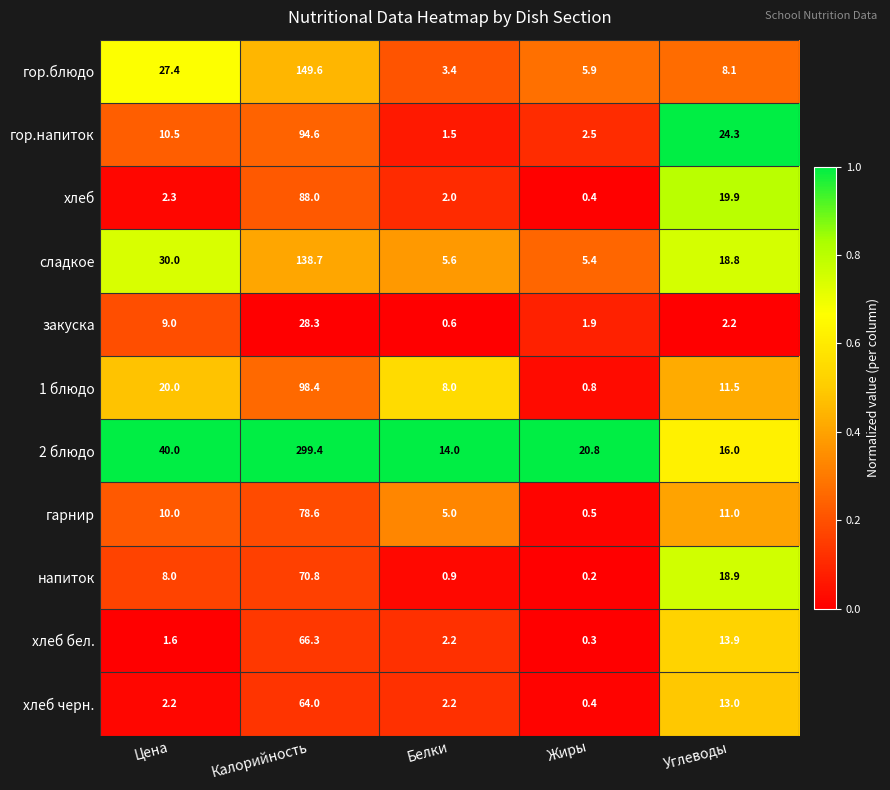

What is the sum of the сладкое values at Жиры and Углеводы?

24.2